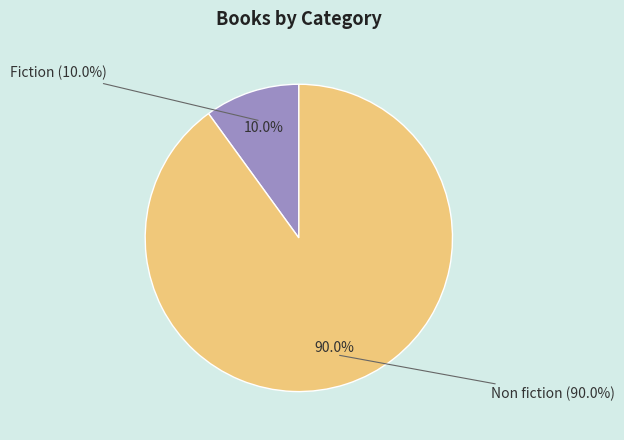

Which has a higher value, Non fiction or Fiction?

Non fiction